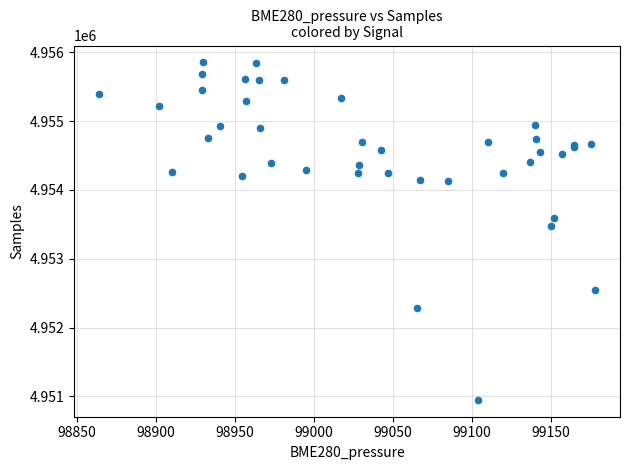

What Y value in the scatter plot is closest to 4953400?

4953474